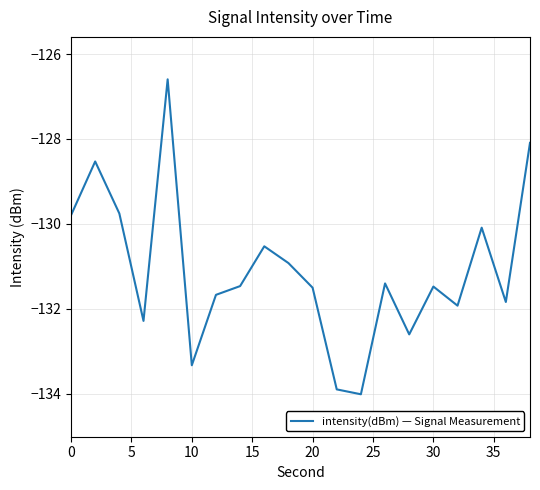

What is the difference between the maximum and minimum values?

7.4